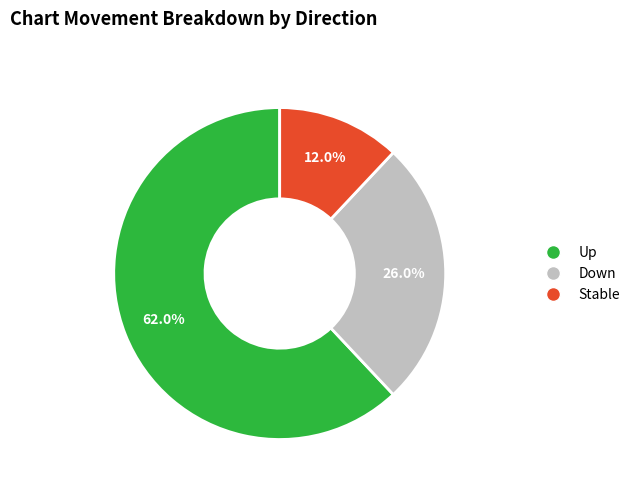

Is there any slice that represents more than half of the pie?

Yes